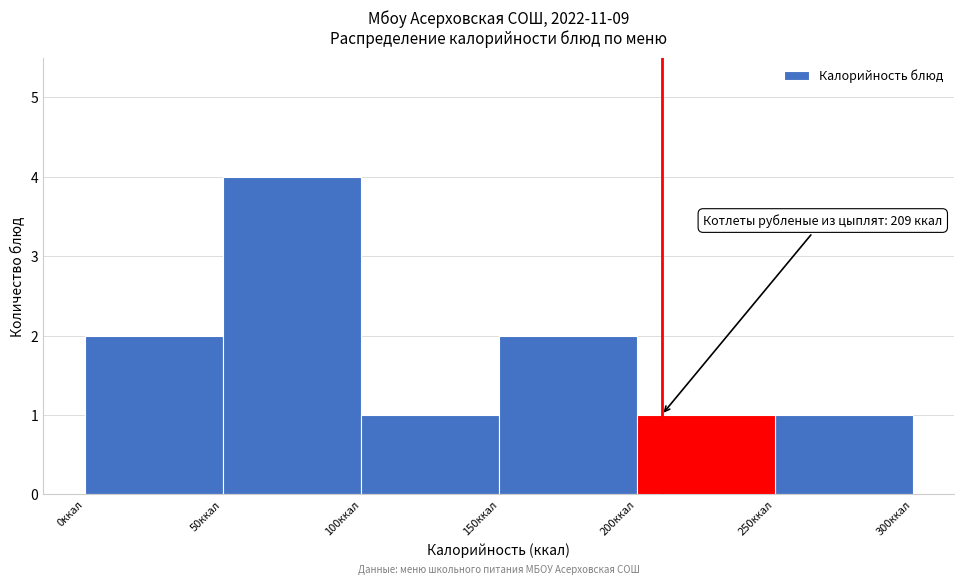

Which range on the x-axis has the tallest bar?

50 to 100